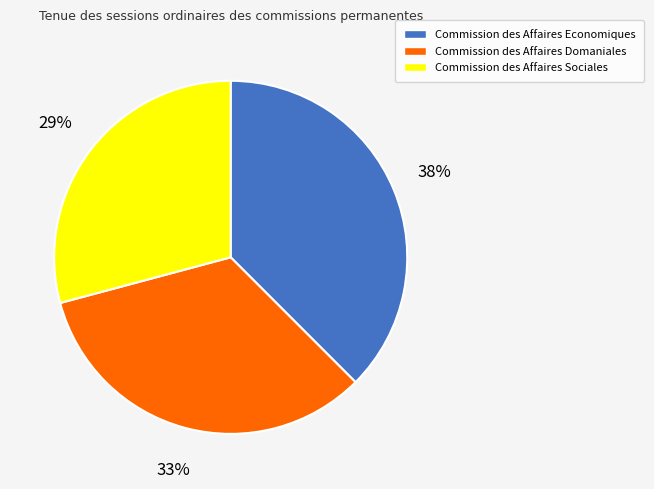

What is the ratio of the value at Commission des Affaires Domaniales to the value at Commission des Affaires Sociales?

1.1